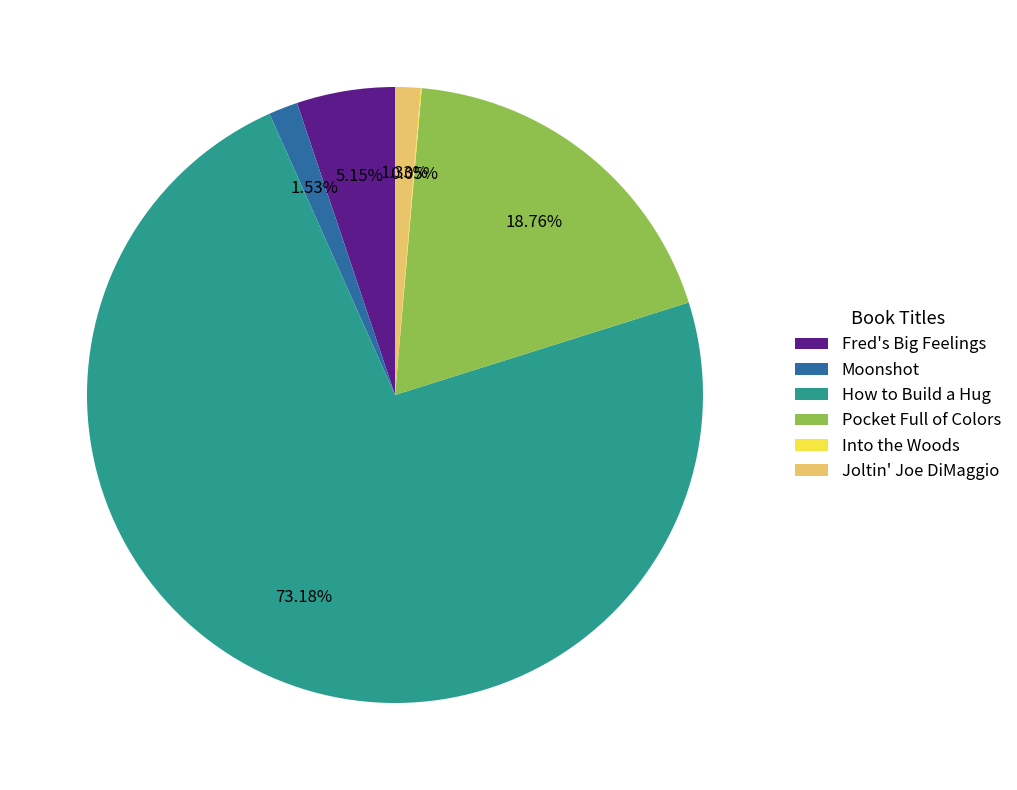

Approximately how many times larger is the value at How to Build a Hug compared to Pocket Full of Colors?

3.9